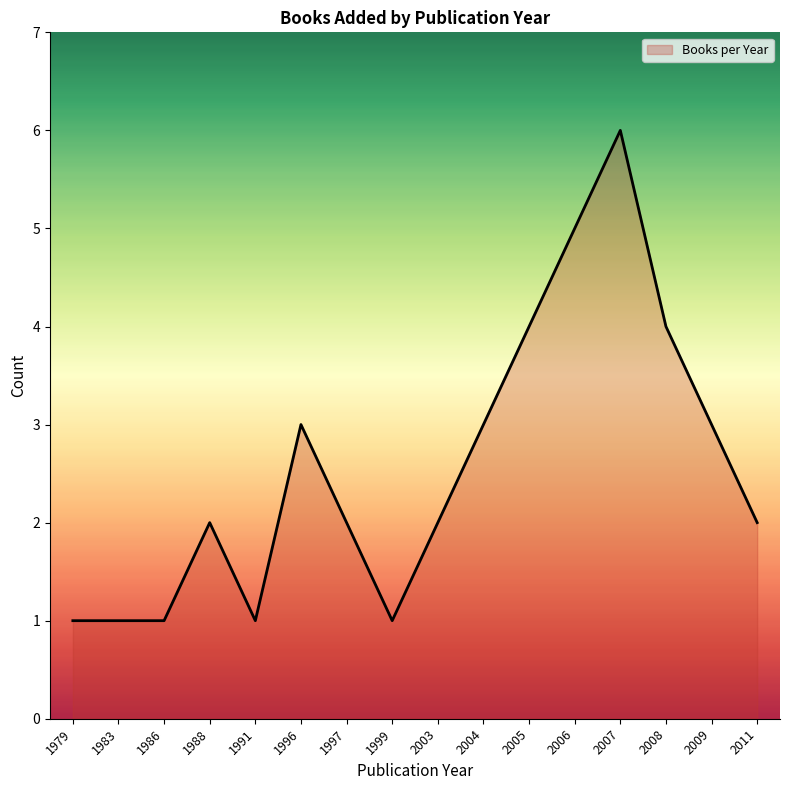

What is the difference between the maximum and minimum values?

5